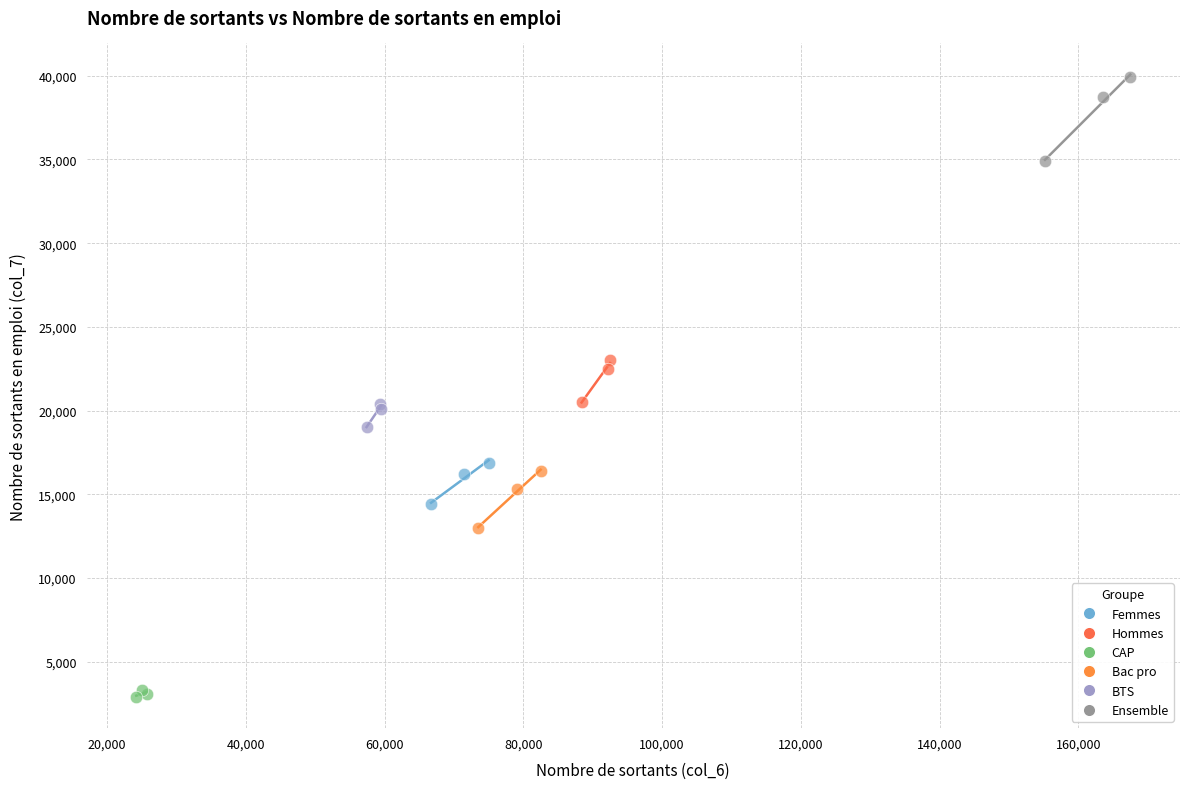

Which series reaches the maximum Y coordinate?

Ensemble